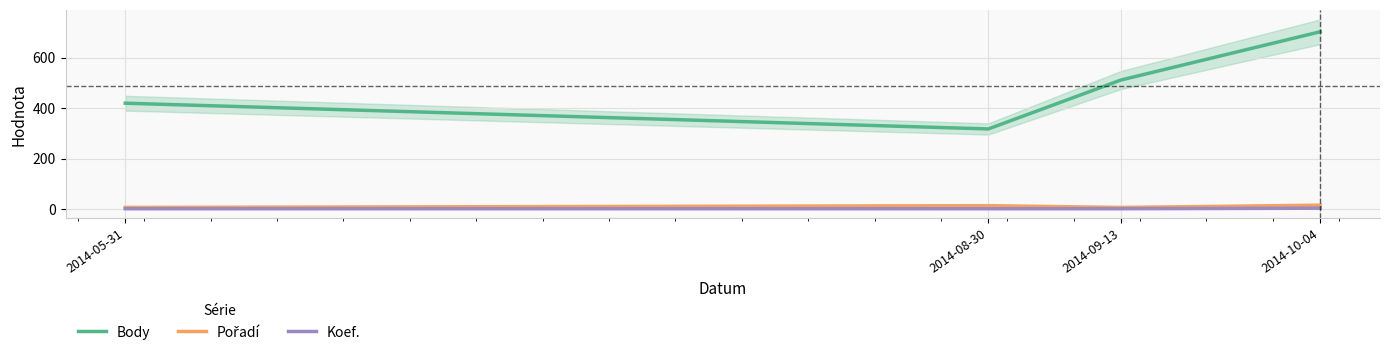

True or false: Body has more than 0 interior local peaks.

False